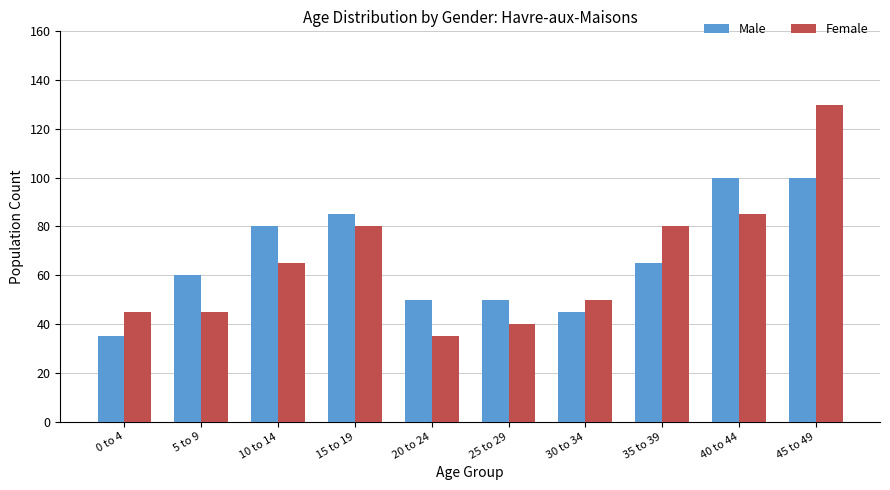

The Male series shows 85 at 20 to 24. True or false?

False